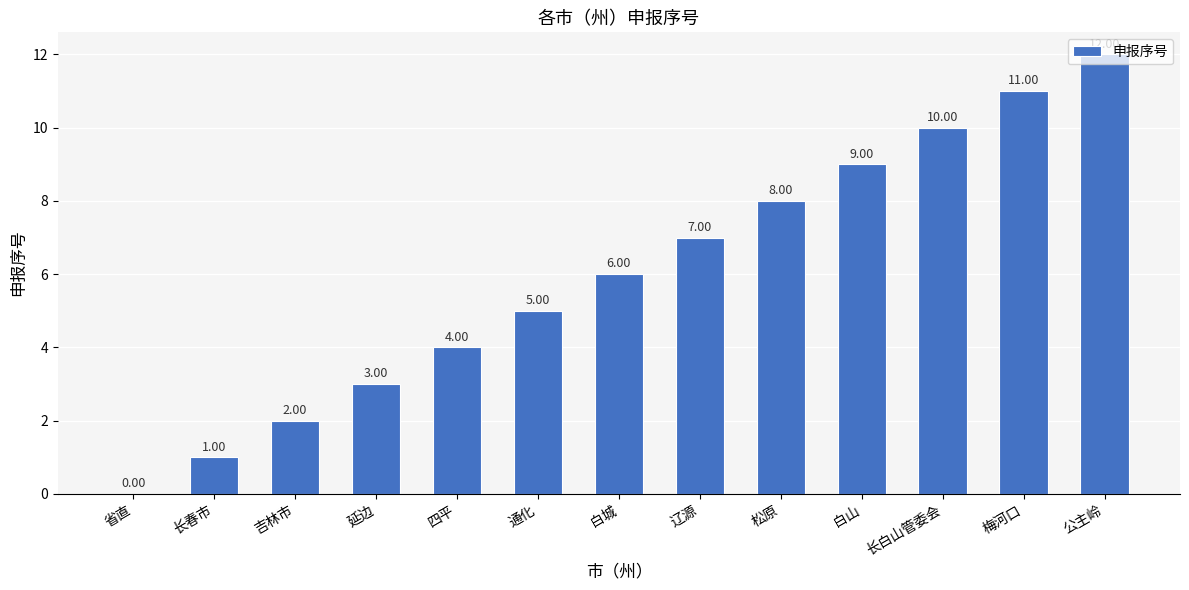

How many series are shown in this chart?

1